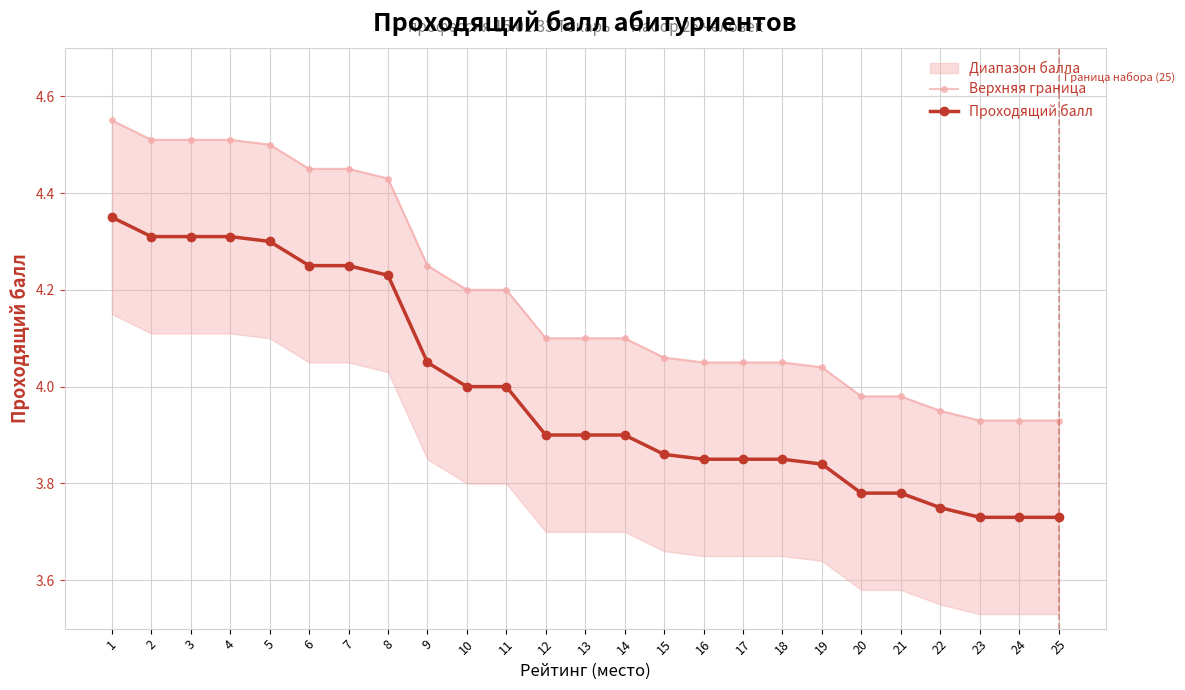

How many lines are shown in the chart?

2